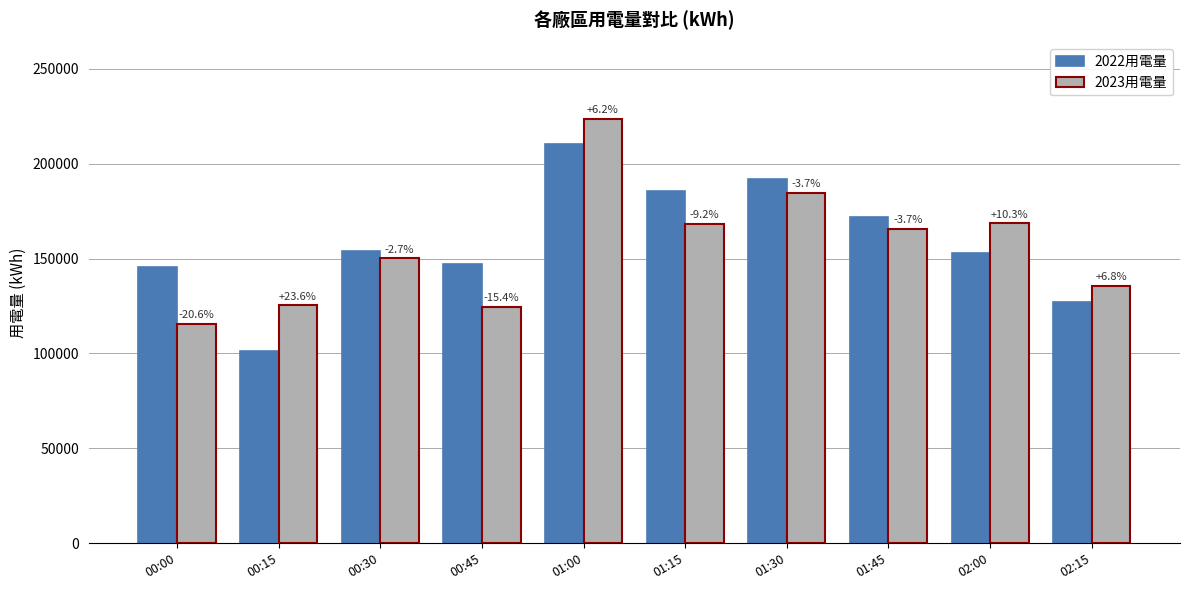

What is the label of the 5th bar from the right?

01:15